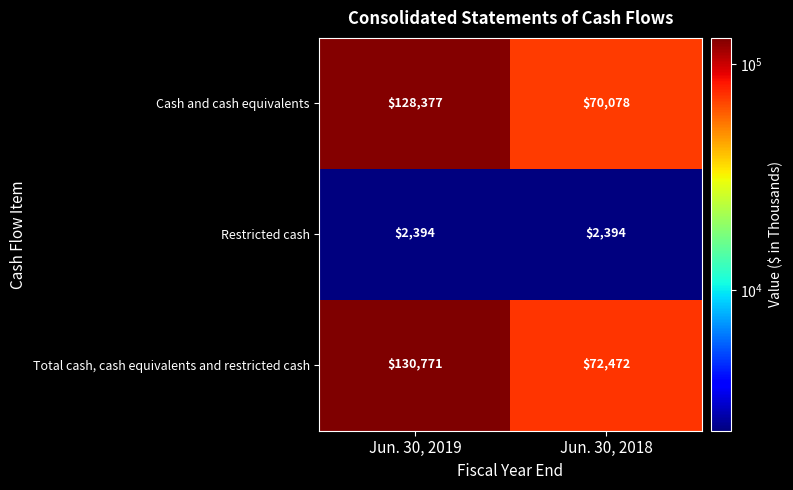

How many categories are shown in the chart?

2